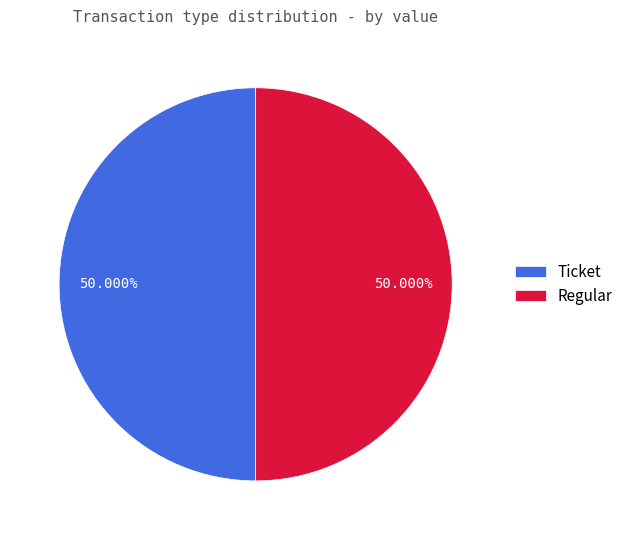

Is the sum of Ticket and Regular greater than half?

Yes